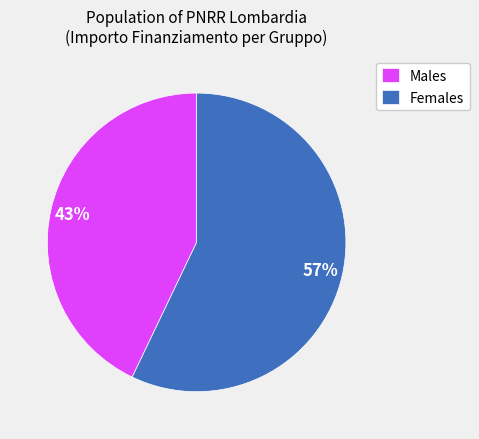

Is it true that Females is 57% of the pie?

True